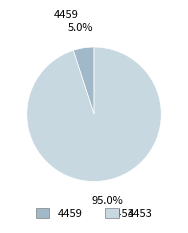

Approximately how many times larger is the value at 4459 compared to 4453?

0.1